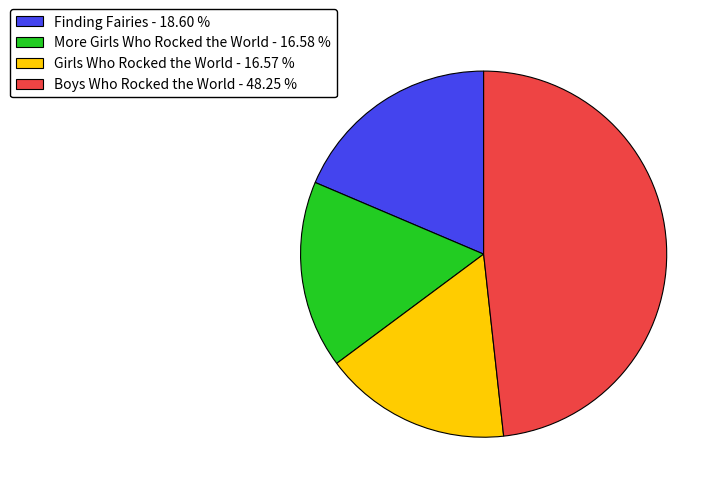

Do Boys Who Rocked the World - 48.25 % and More Girls Who Rocked the World - 16.58 % together represent more than half of the pie?

Yes